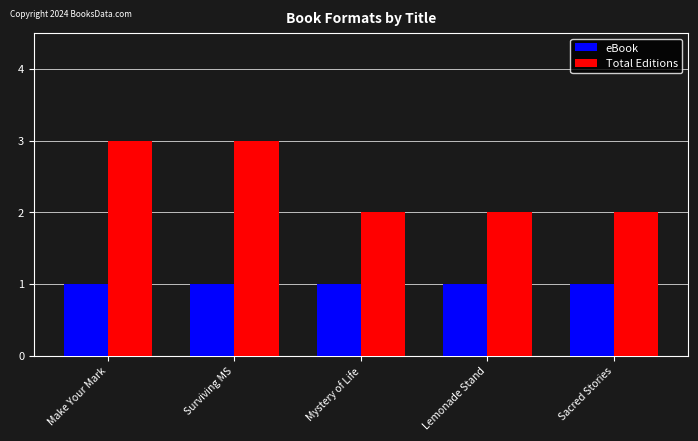

True or false: eBook has a value of 1 at Mystery of Life.

True